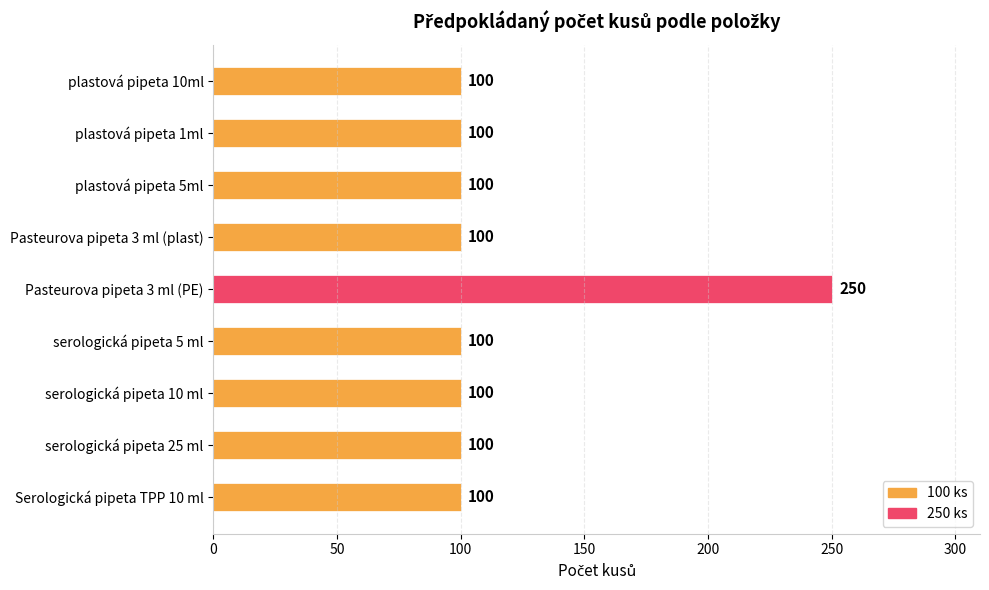

Which category has the highest value across all series?

Pasteurova pipeta 3 ml (PE)